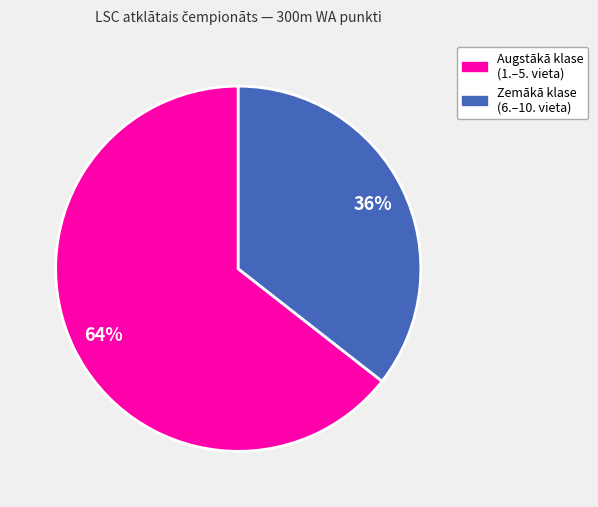

To the nearest percent, what is the average slice percentage?

50%